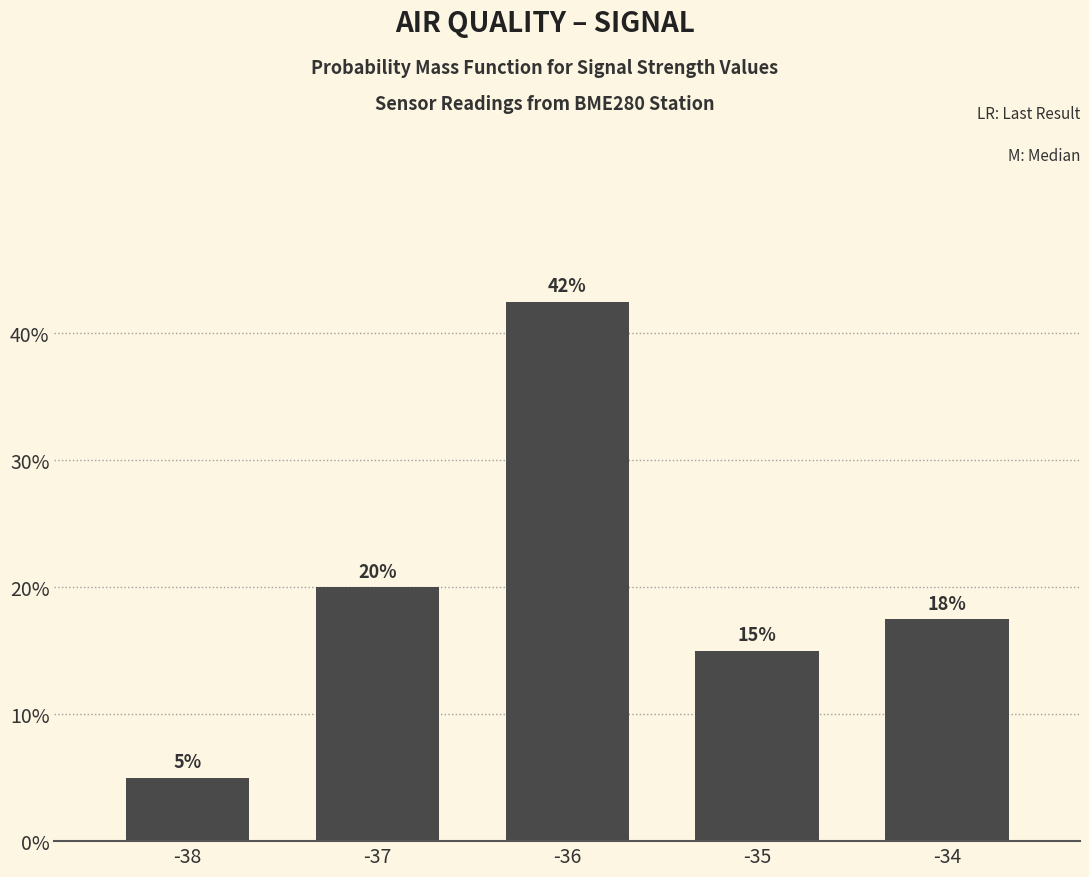

What is the value of the 4th bar from the left?

15.0